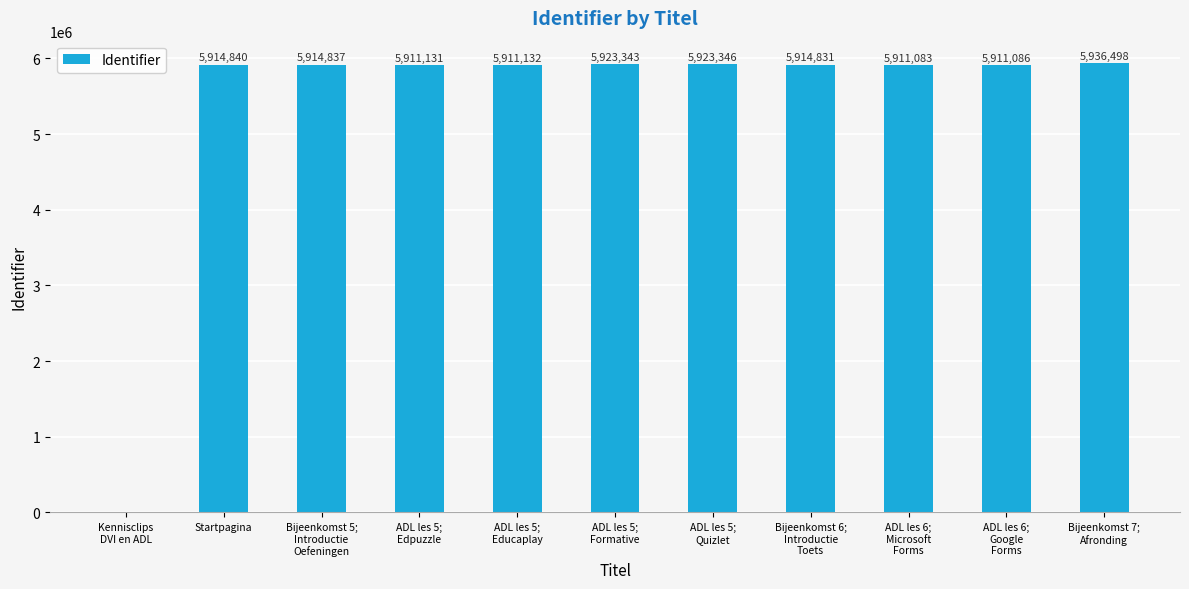

Count the number of data series in this chart.

1